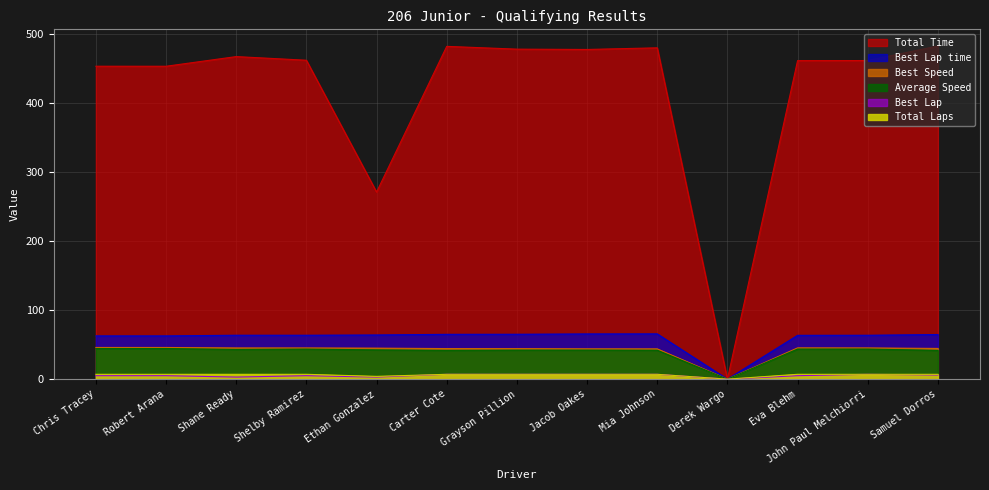

What is the difference between the highest and lowest values at Shane Ready?

464.9